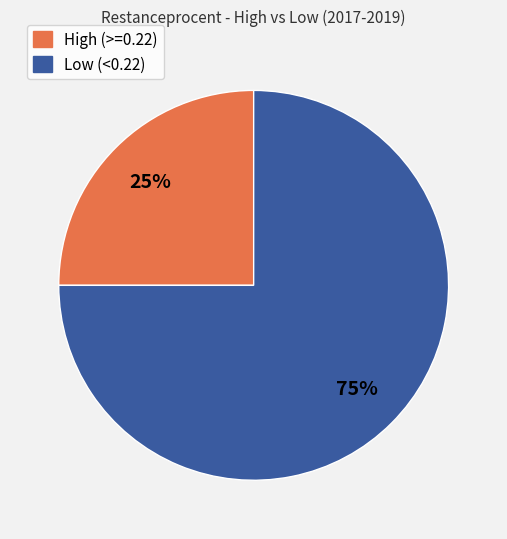

Is there any slice that represents more than half of the pie?

Yes